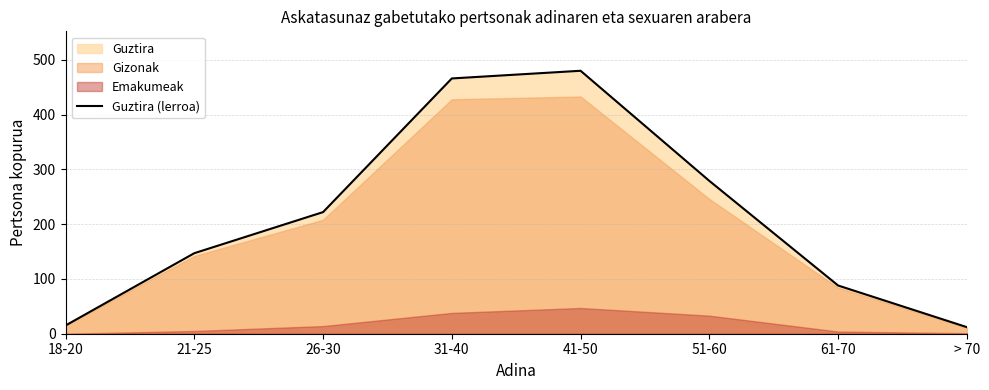

Reading right to left, transcribe all the data shown in this chart.

> 70=12	61-70=88	51-60=279	41-50=480	31-40=466	26-30=222	21-25=147	18-20=15